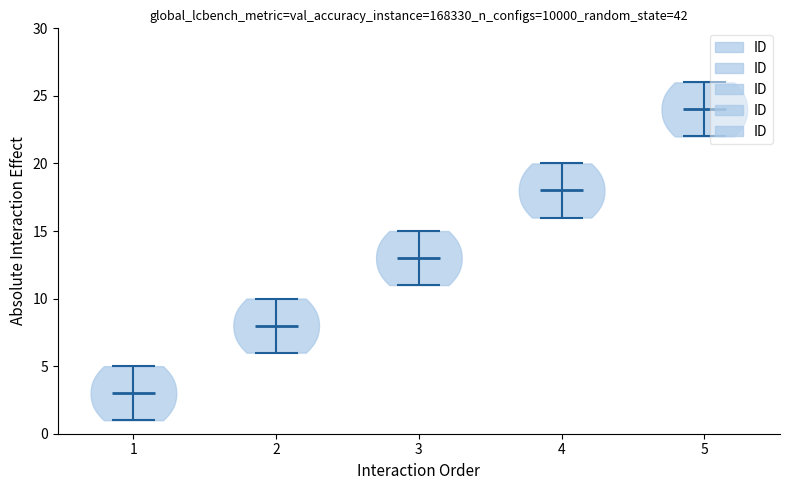

Reading left to right, read every violin against the y-axis: where its median line is, and the lowest and highest points it reaches. The values are not printed on the chart, so give them approximately, as read against the axis.

1: median line 3, lowest point 1, highest point 5
2: median line 8, lowest point 6, highest point 10
3: median line 13, lowest point 11, highest point 15
4: median line 18, lowest point 16, highest point 20
5: median line 24, lowest point 22, highest point 26